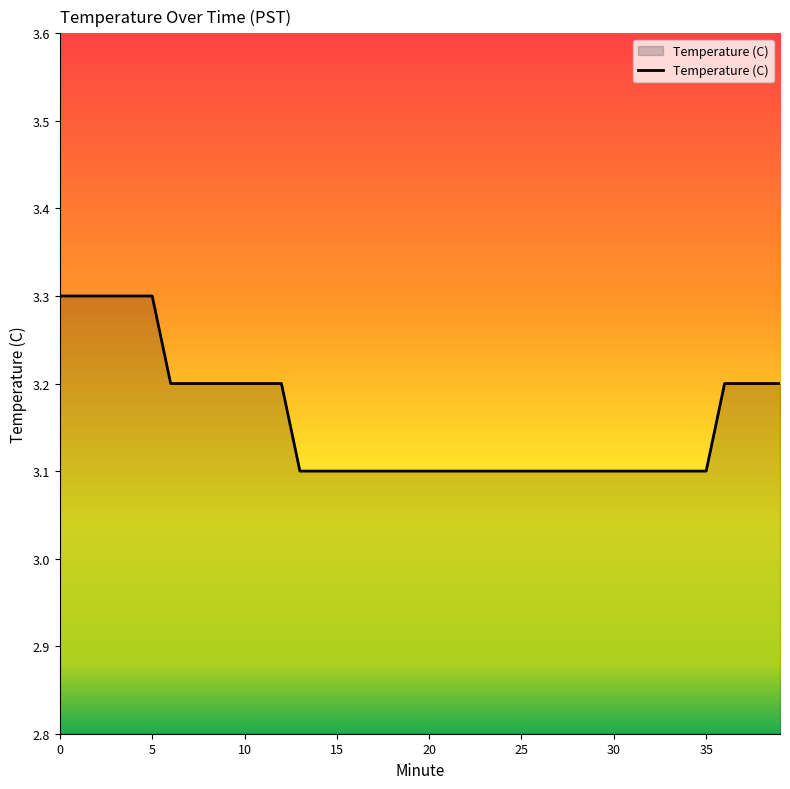

What is the maximum value shown in the chart?

3.3